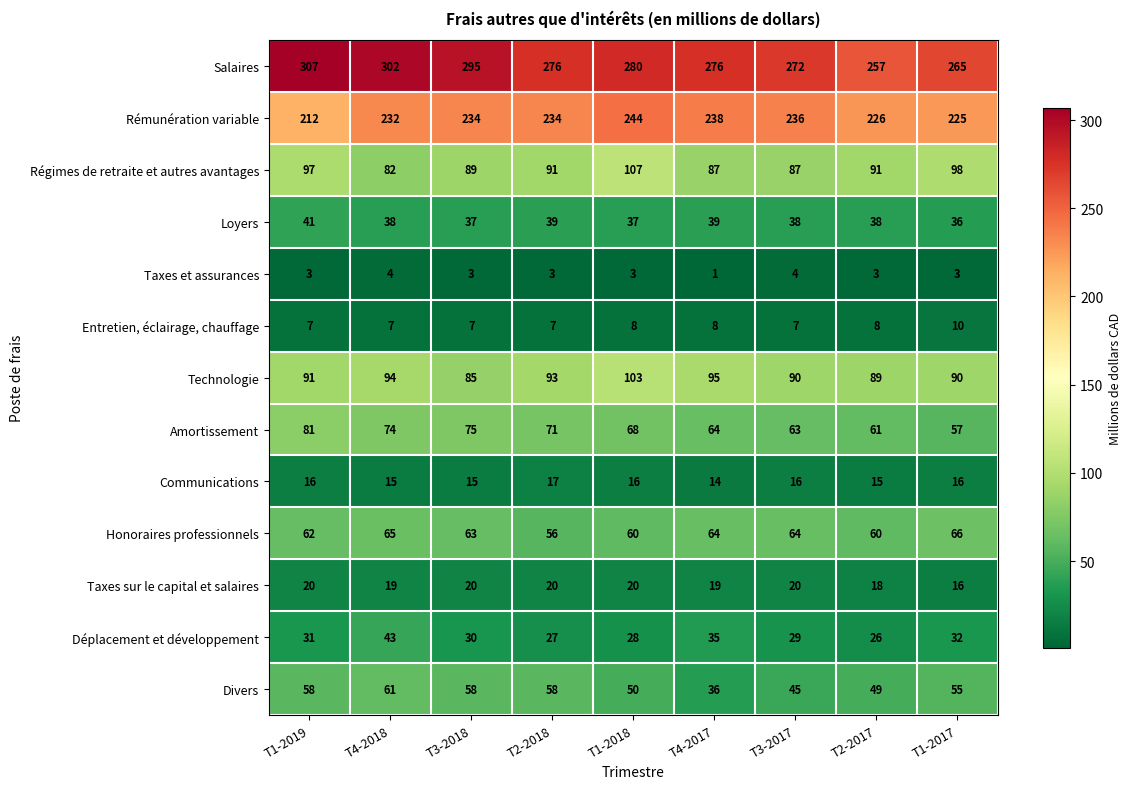

What is the total value across all series at T2-2017?

941